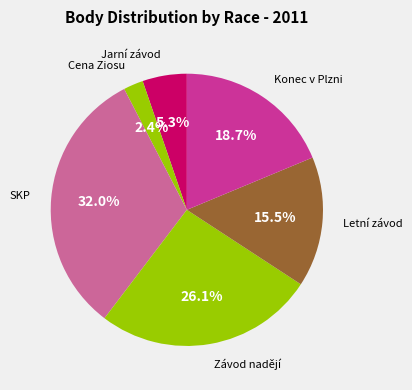

How many segments does this pie chart have?

6